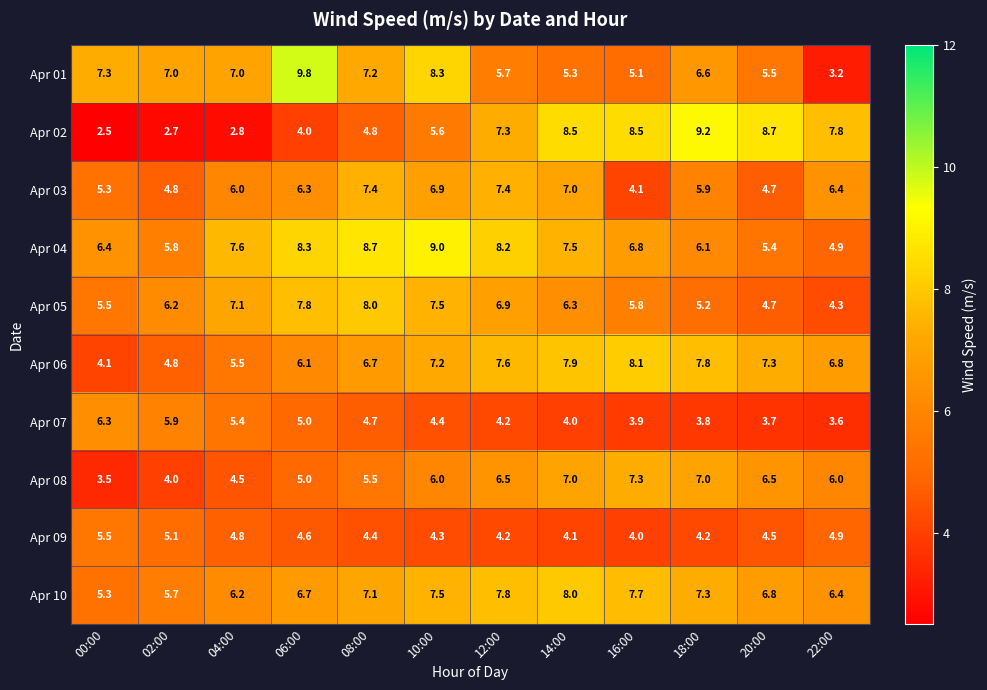

How many categories are shown in the chart?

12